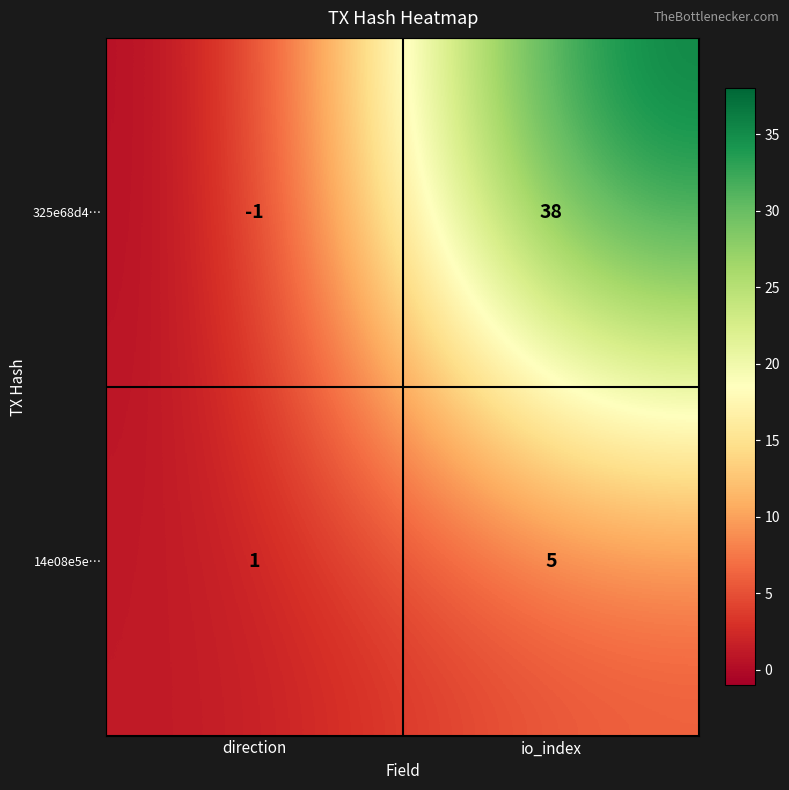

What is the sum of the 325e68d4… values at io_index and direction?

37